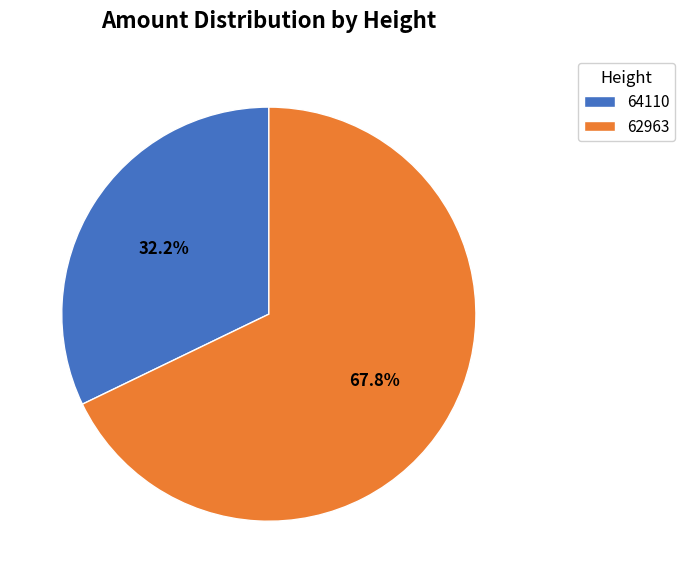

To the nearest percent, what portion does 64110 represent?

32%